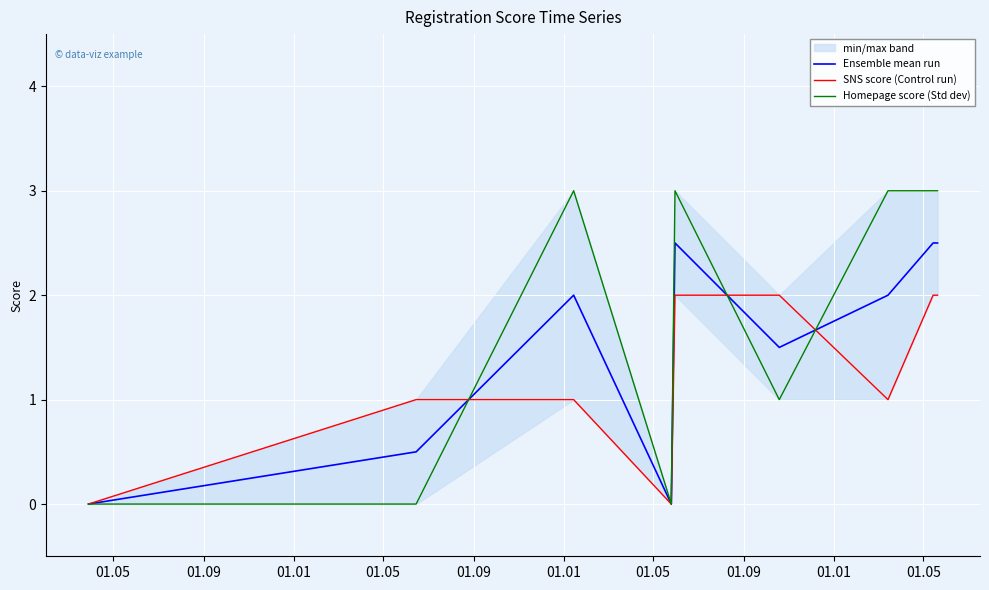

List the series in order of their overall mean, highest first.

Homepage score (Std dev), Ensemble mean run, SNS score (Control run)